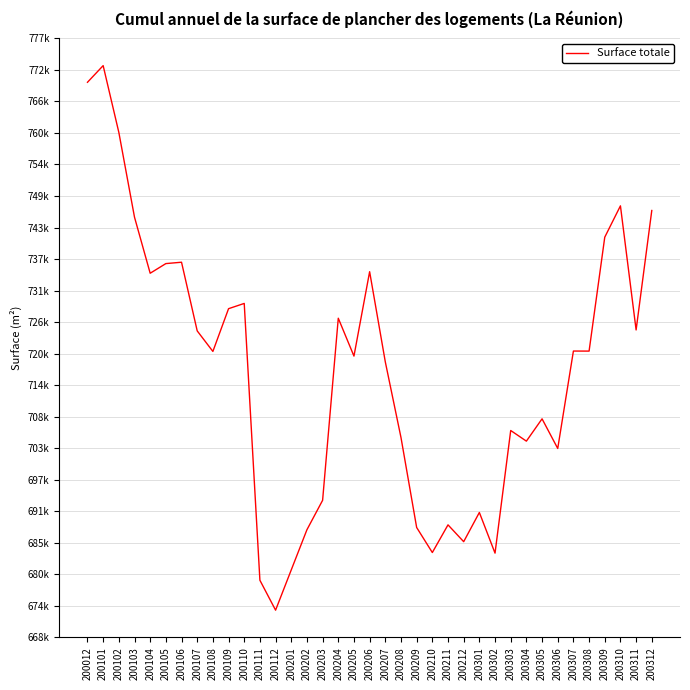

What is the change in value from 200107 to 200308?

-3690